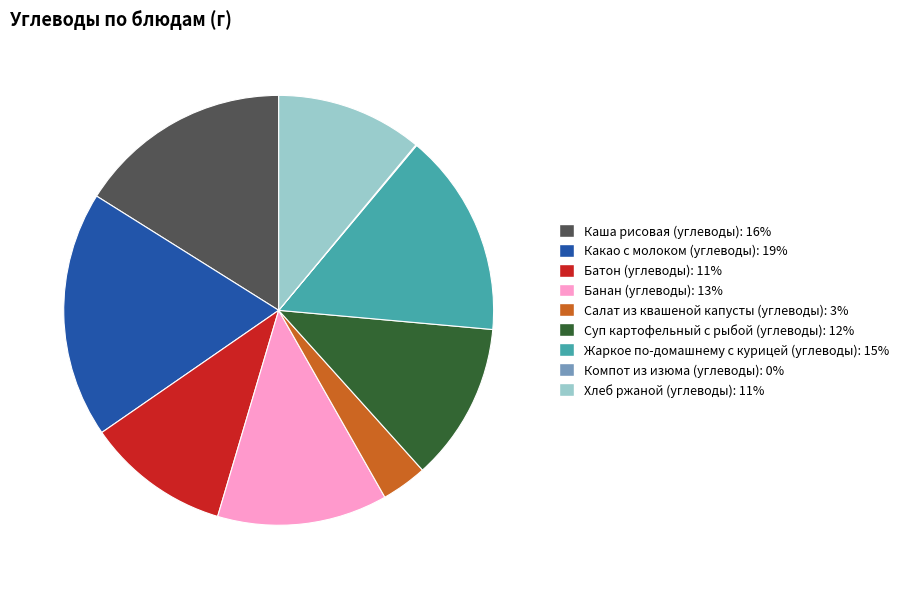

Do Батон (углеводы) and Салат из квашеной капусты (углеводы) together represent more than half of the pie?

No